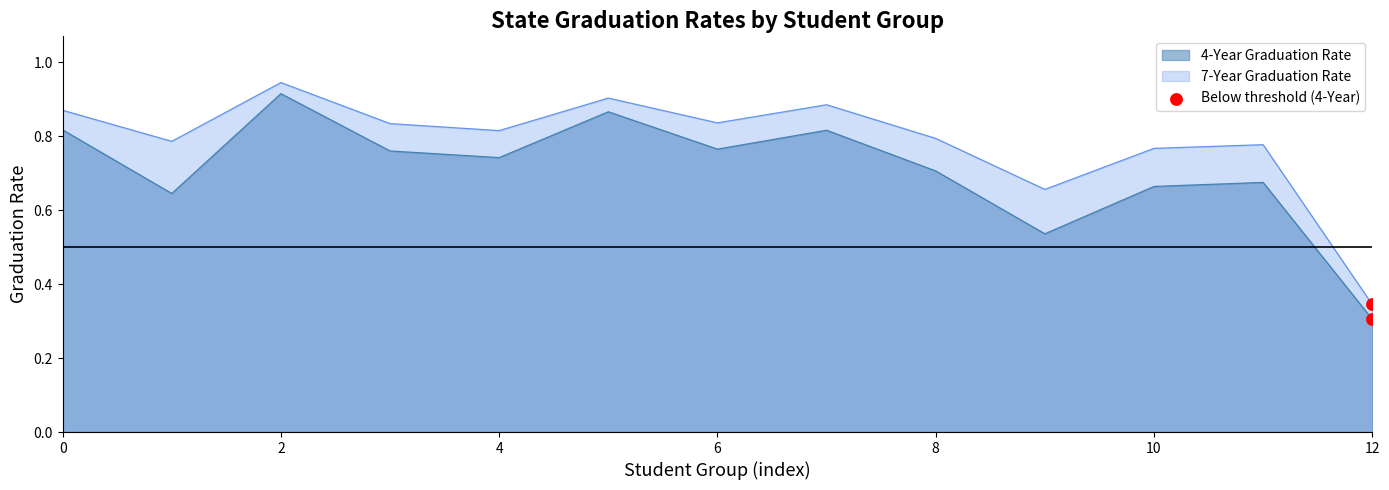

Which series reaches the minimum Y coordinate?

4-Year Graduation Rate